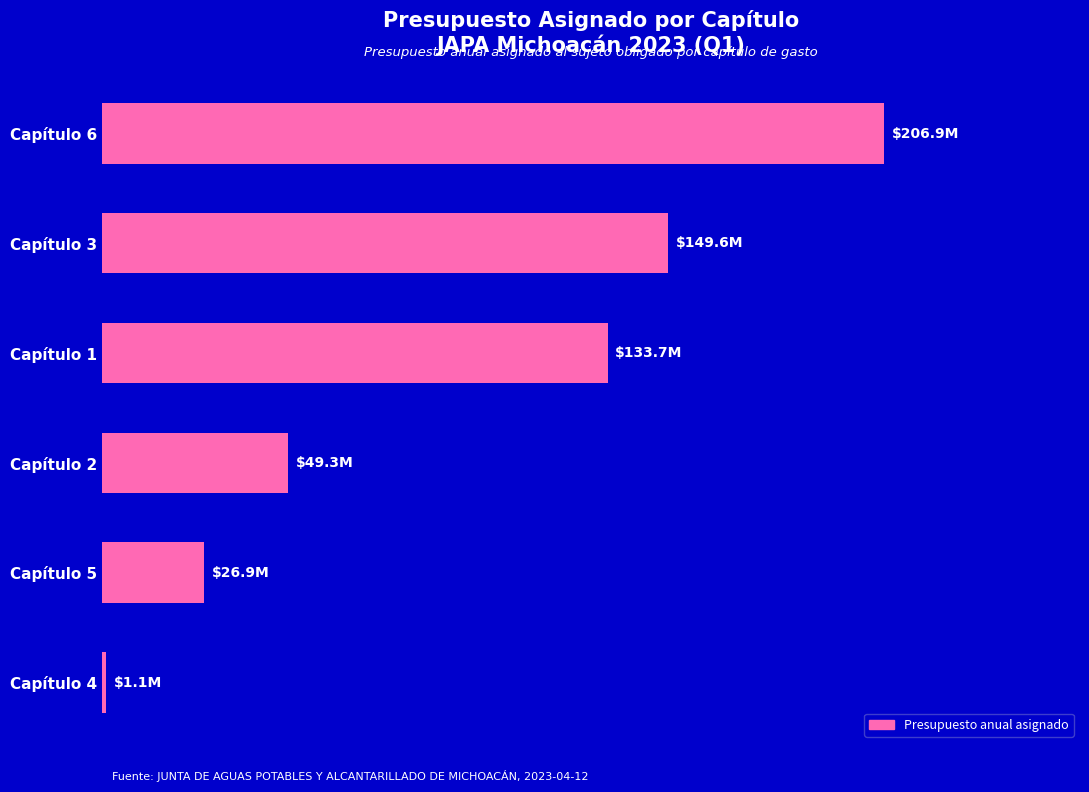

Rank the categories by value from lowest to highest.

Capítulo 4, Capítulo 5, Capítulo 2, Capítulo 1, Capítulo 3, Capítulo 6